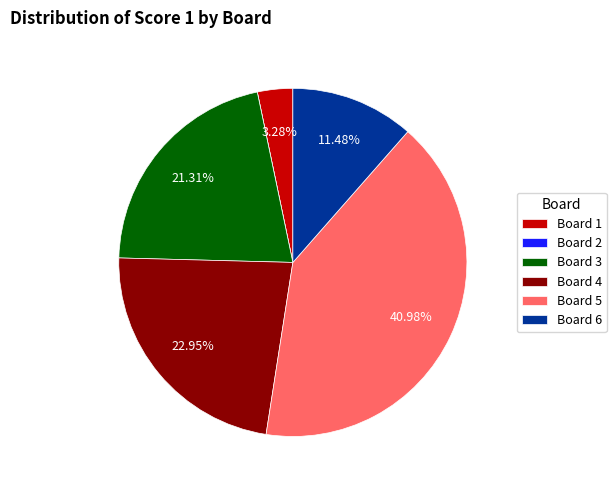

Which slice is the largest?

Board 5